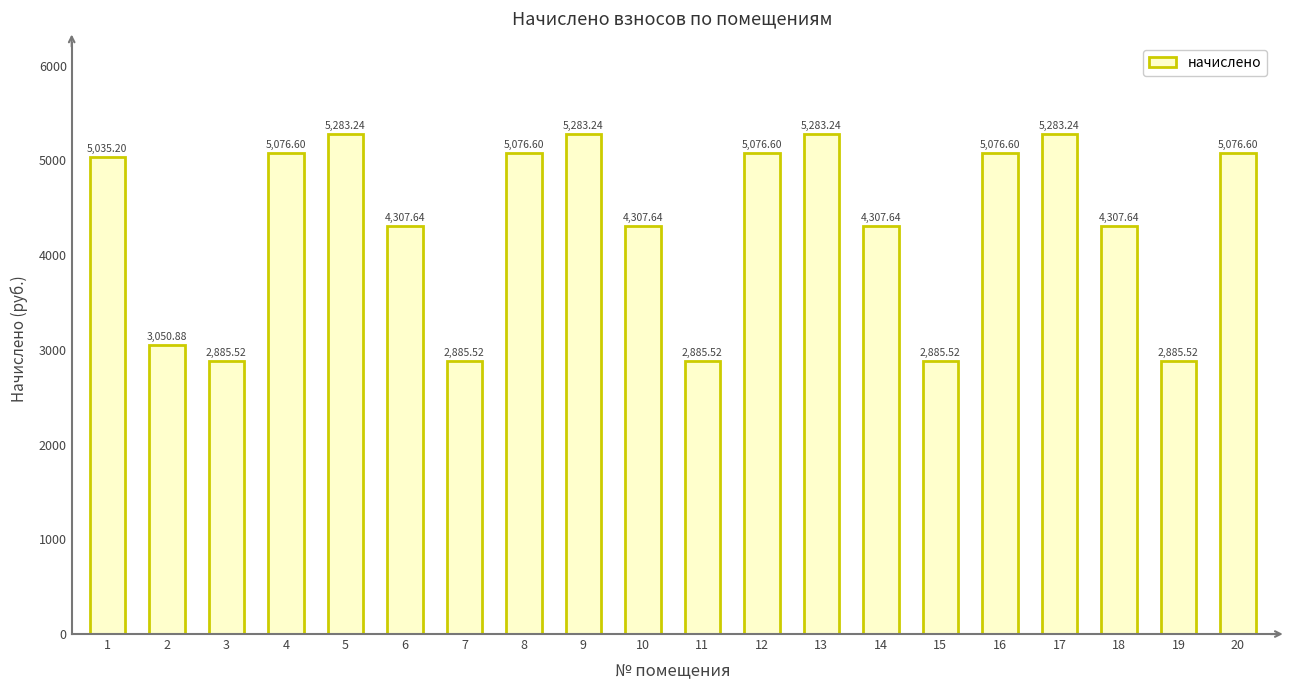

What is the sum of the values at 17 and 8?

10359.8